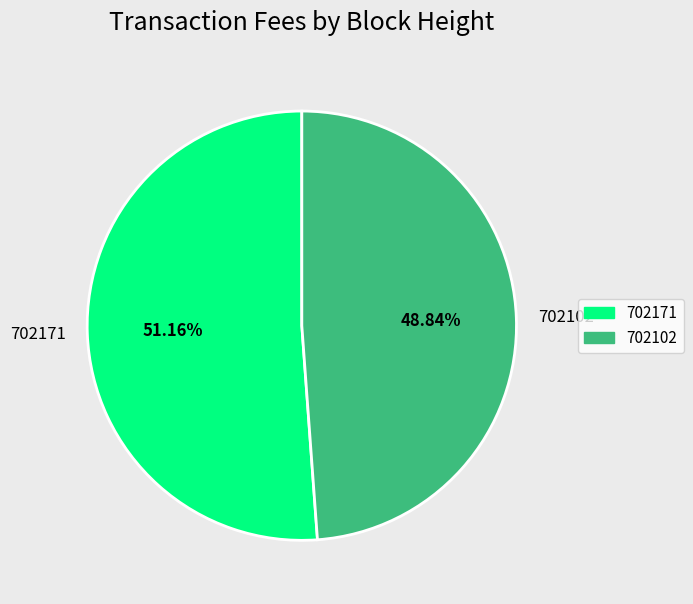

Is there a majority slice in this chart?

Yes